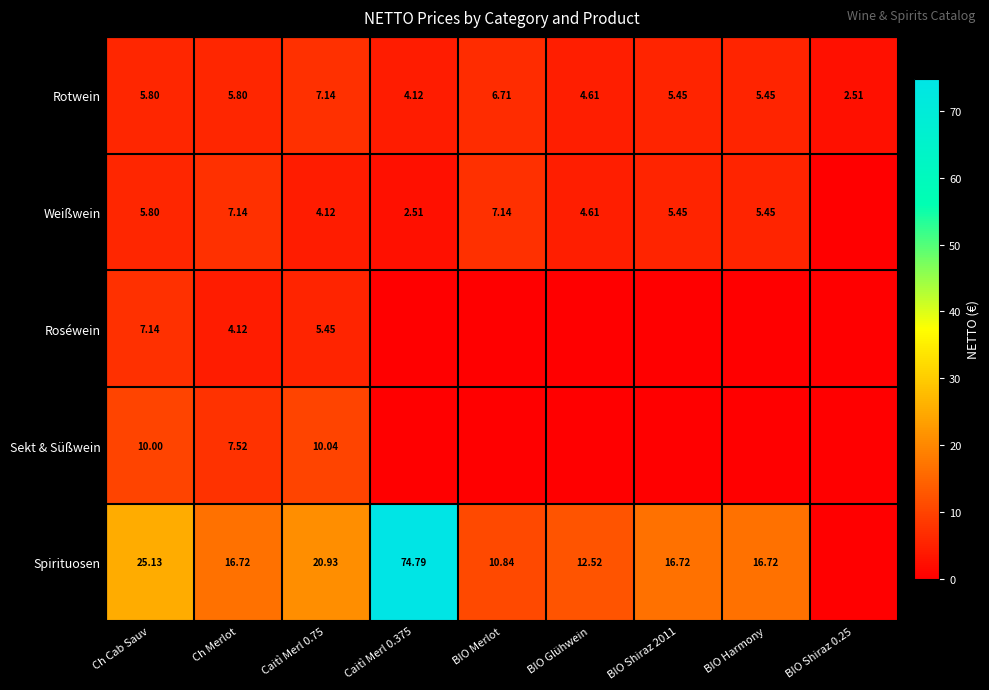

Is the value of Rotwein at Caitì Merl 0.75 greater than the value of Weißwein at Caitì Merl 0.375?

Yes